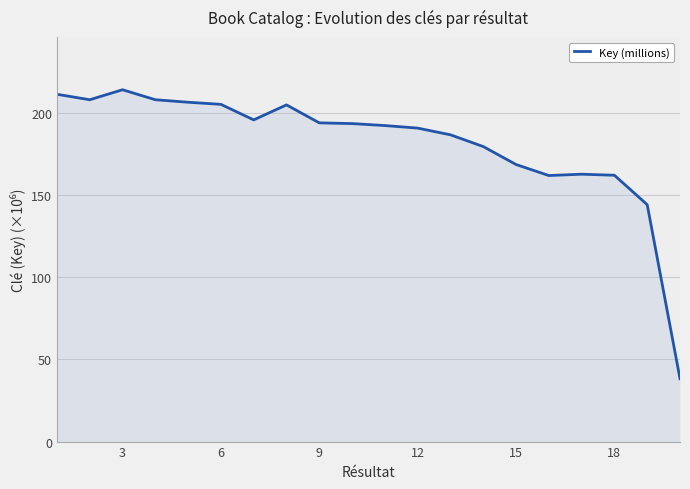

What is the difference between the maximum and minimum values?

175.9